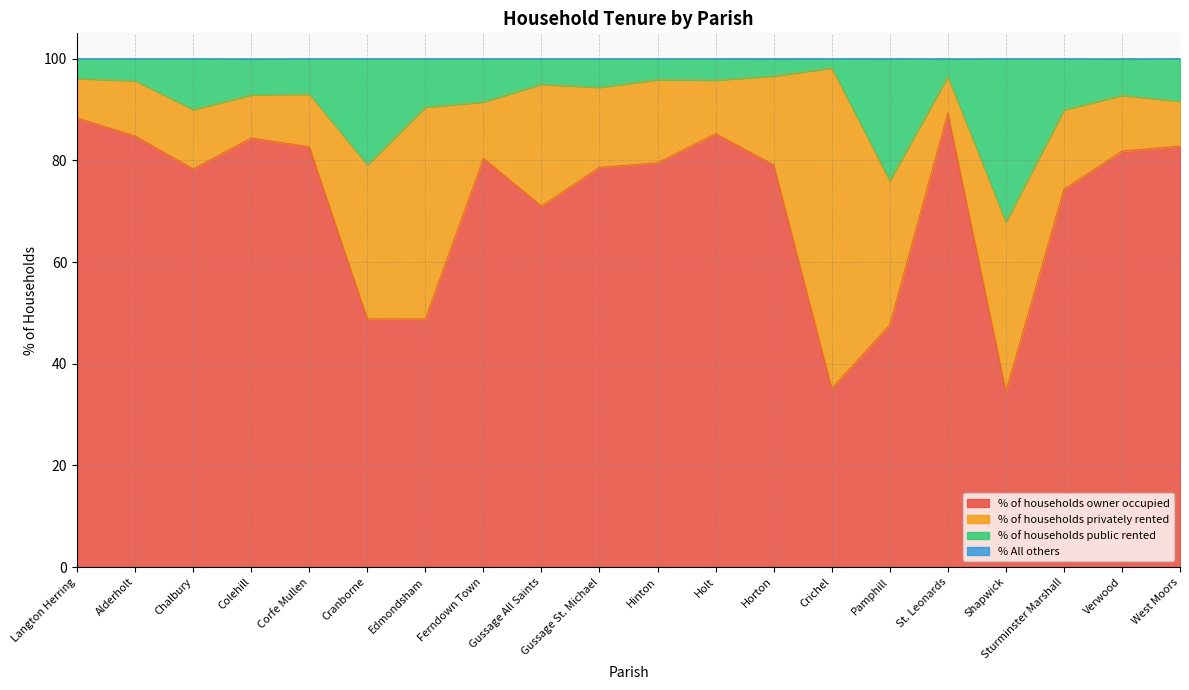

What is the total value across all series at Holt?

100.0